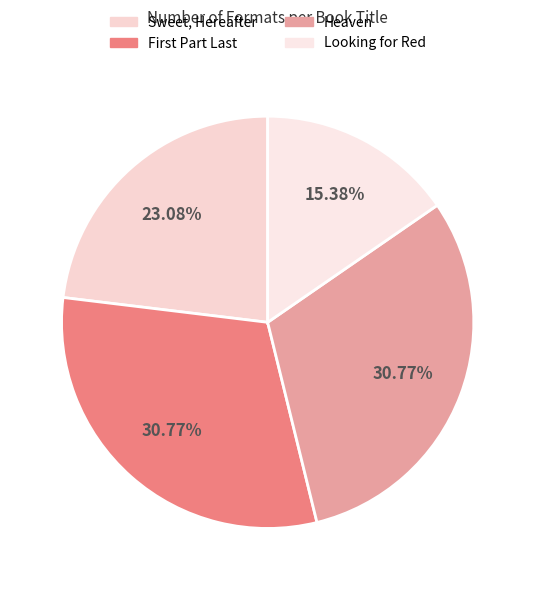

How many slices are in this pie chart?

4